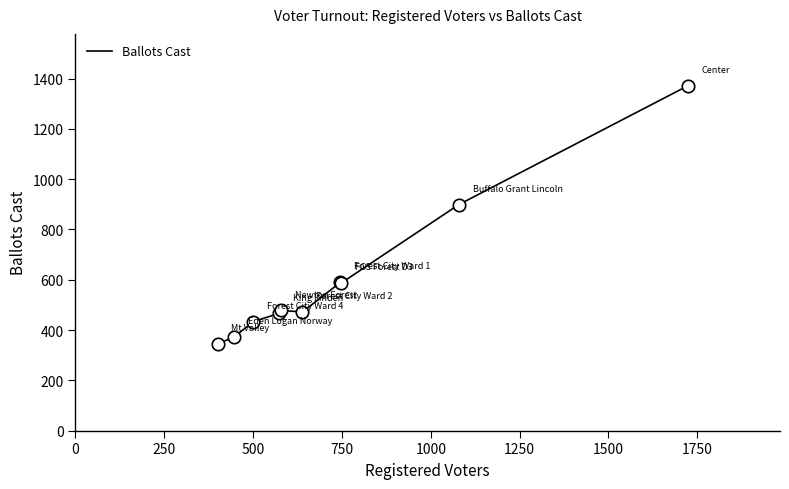

What is the difference between the maximum and minimum values?

1028